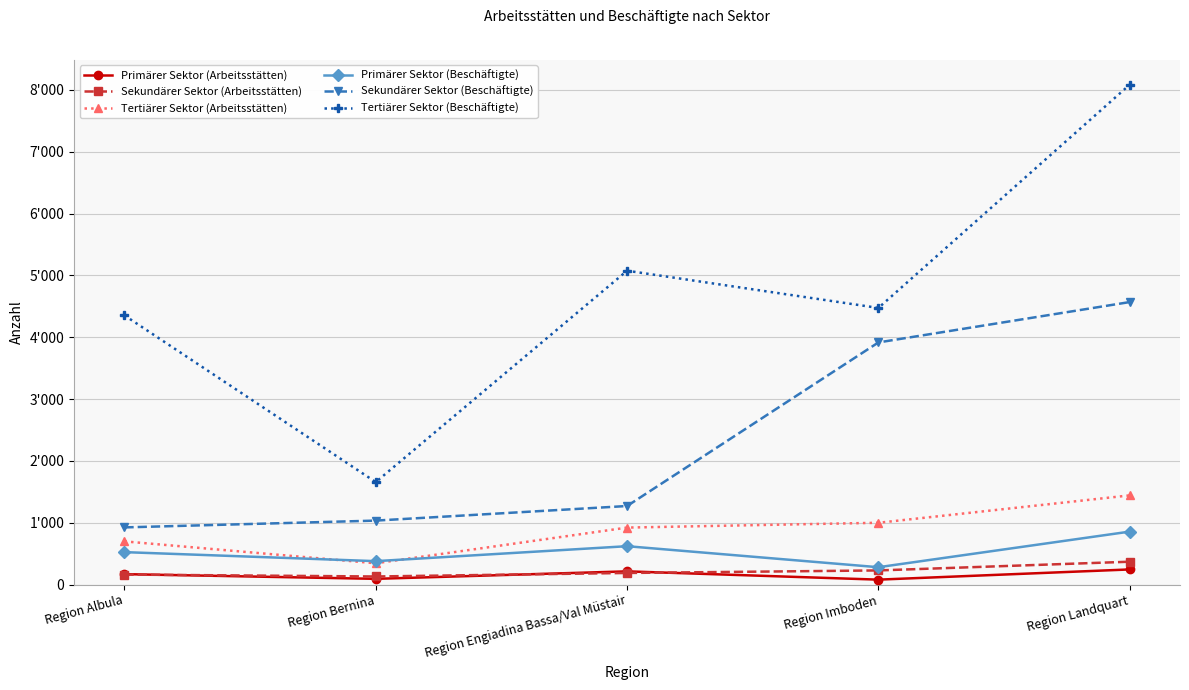

What is the difference between the maximum and minimum values in the Tertiärer Sektor (Arbeitsstätten) series?

1098